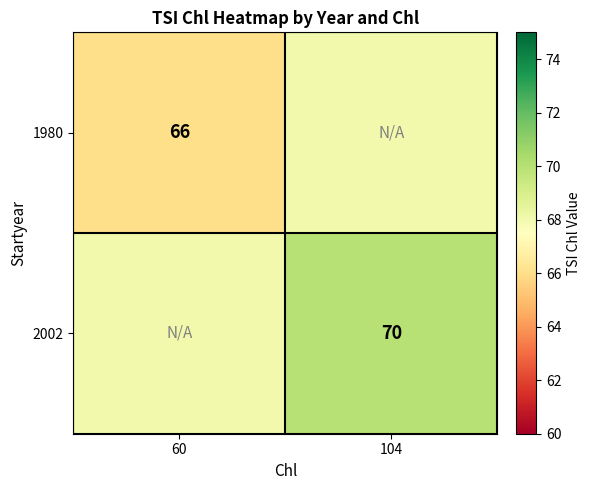

Between 60 and 104, which is larger?

104